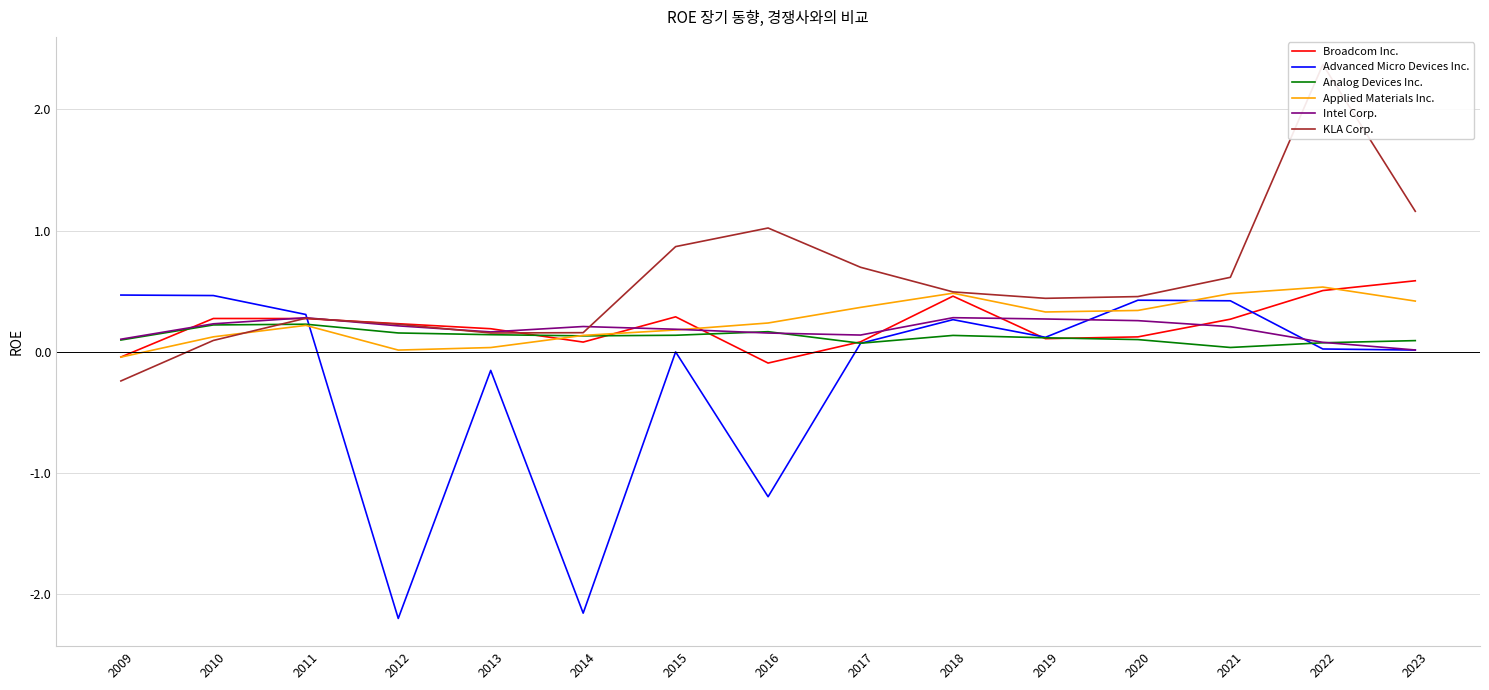

At which label is Intel Corp. closest to 0?

2023